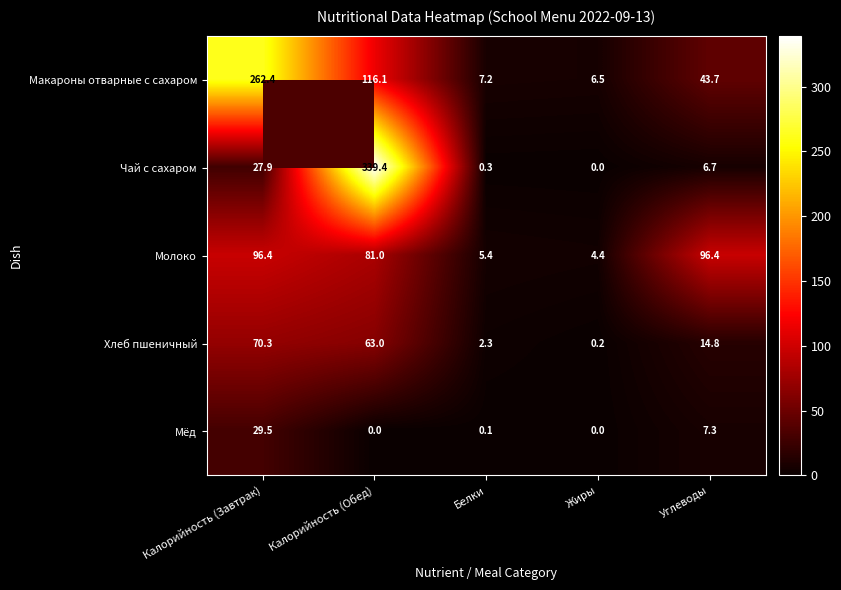

Which series has the widest spread of values?

Чай с сахаром